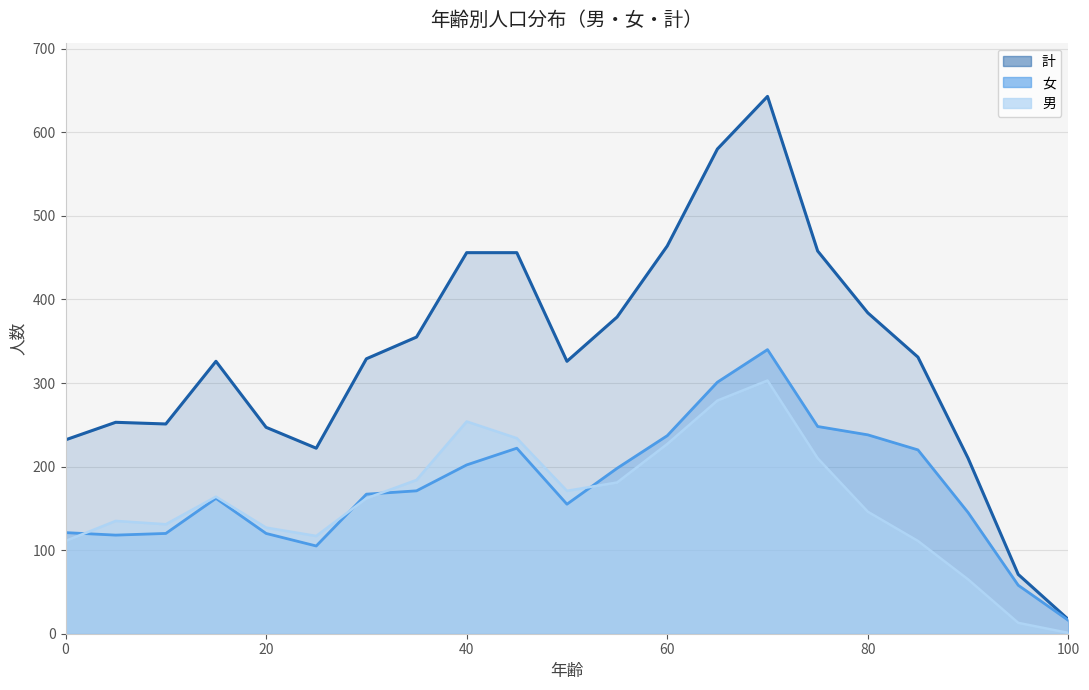

The 計 series shows 464 at 60. True or false?

True